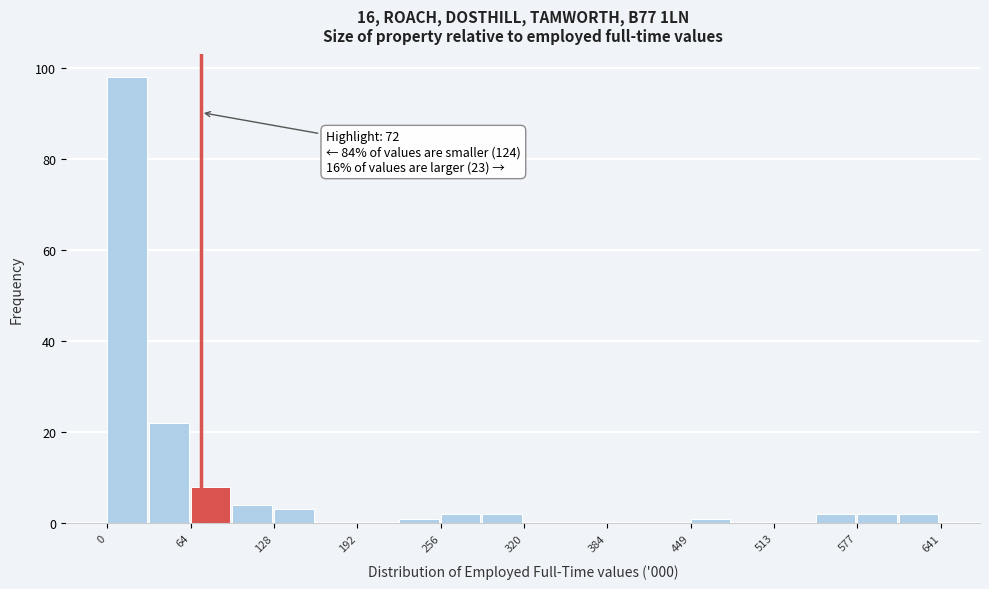

Read against the x-axis, roughly where is the centre of the tallest bar?

20